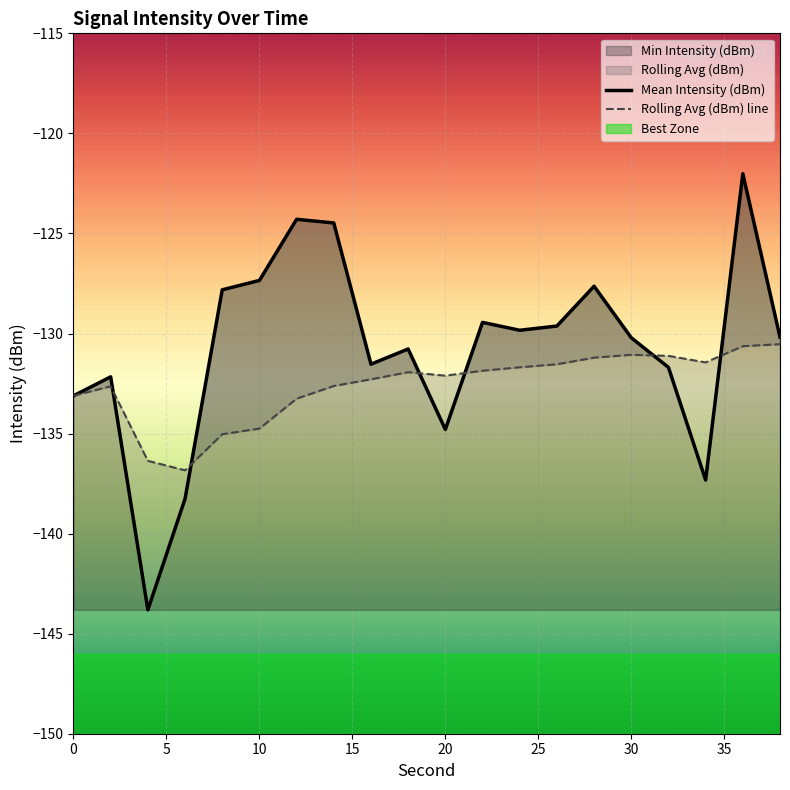

Which series has the widest spread of values?

Mean Intensity (dBm)